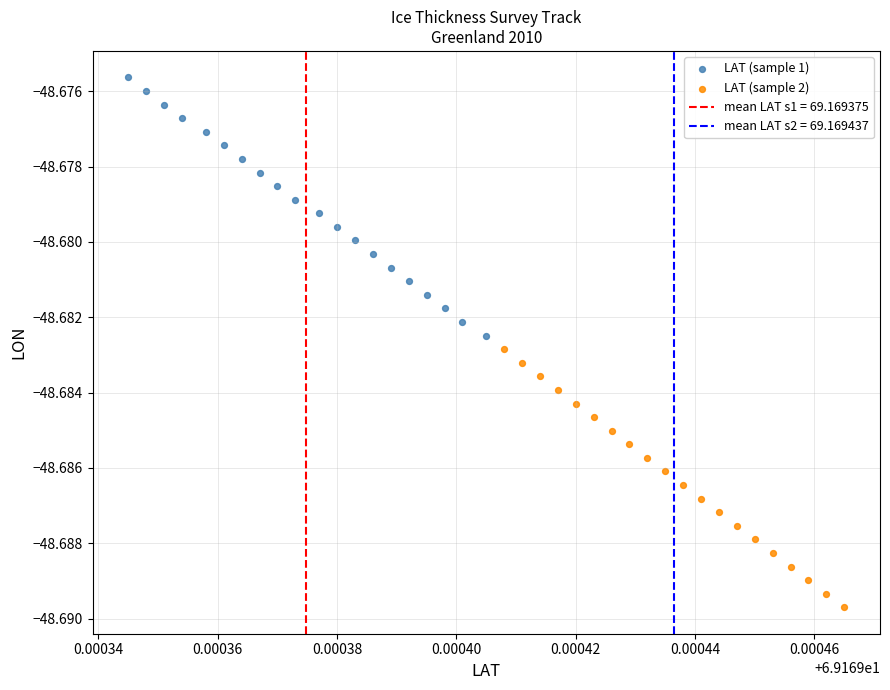

Which series contains the highest Y value?

LAT (sample 1)